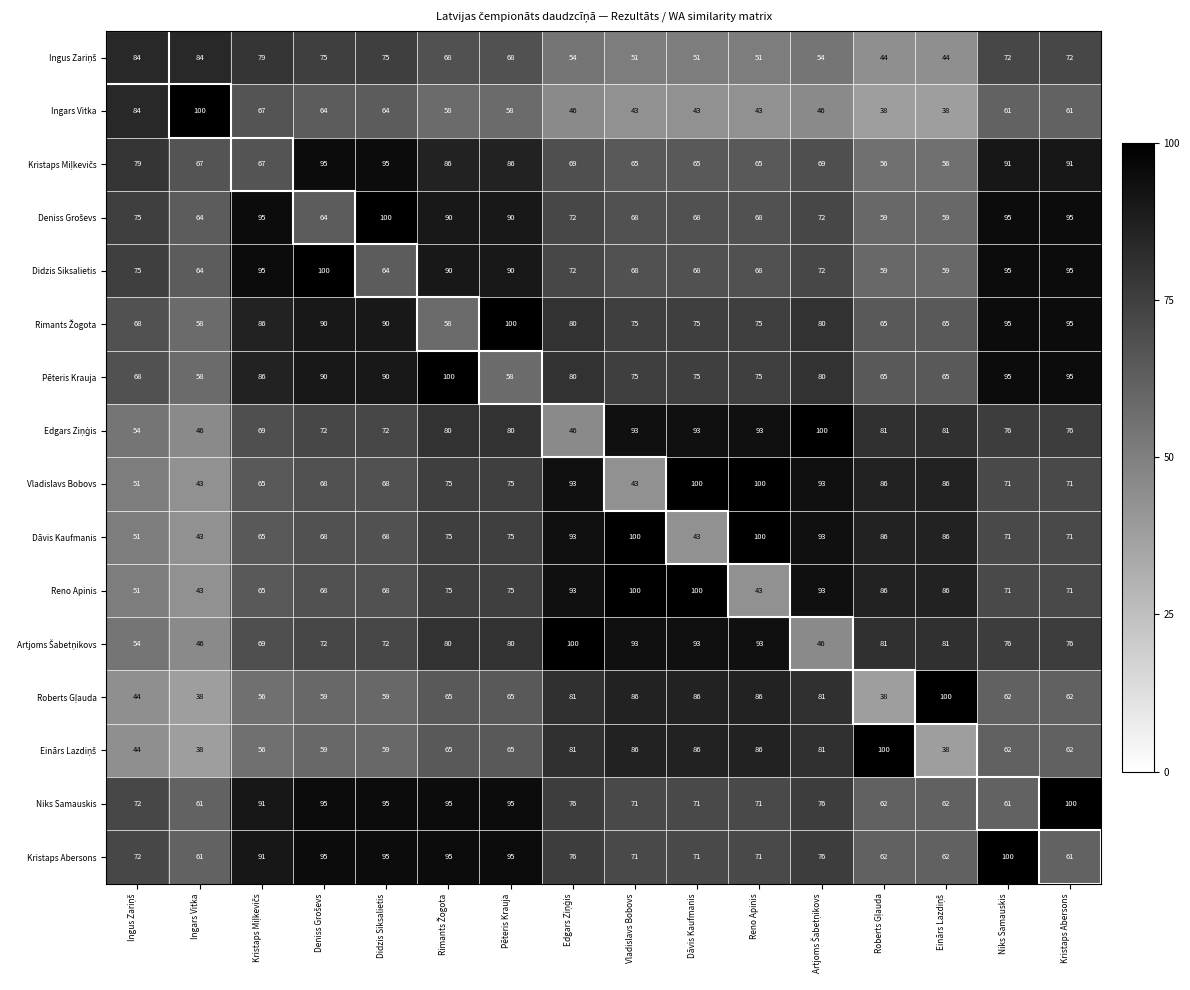

How many data points does each series have?

16